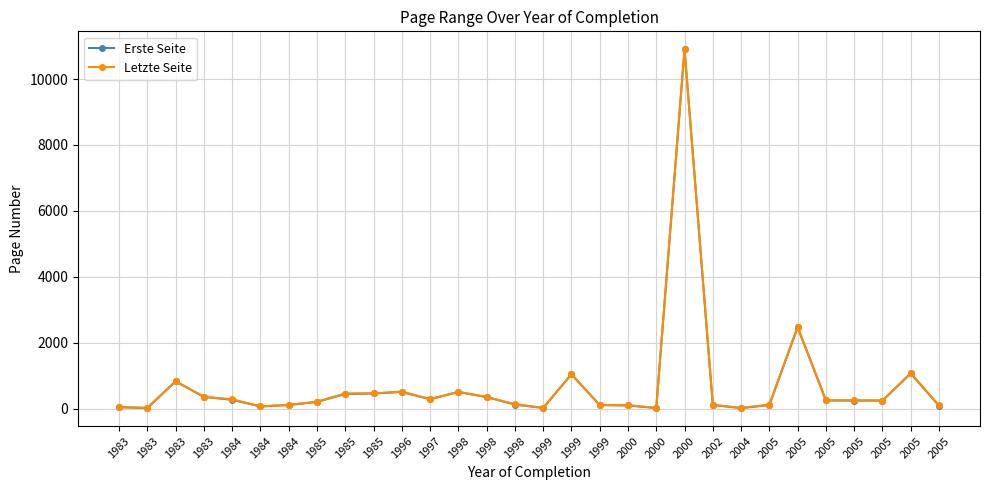

Is this an area chart (filled region under the line)?

No